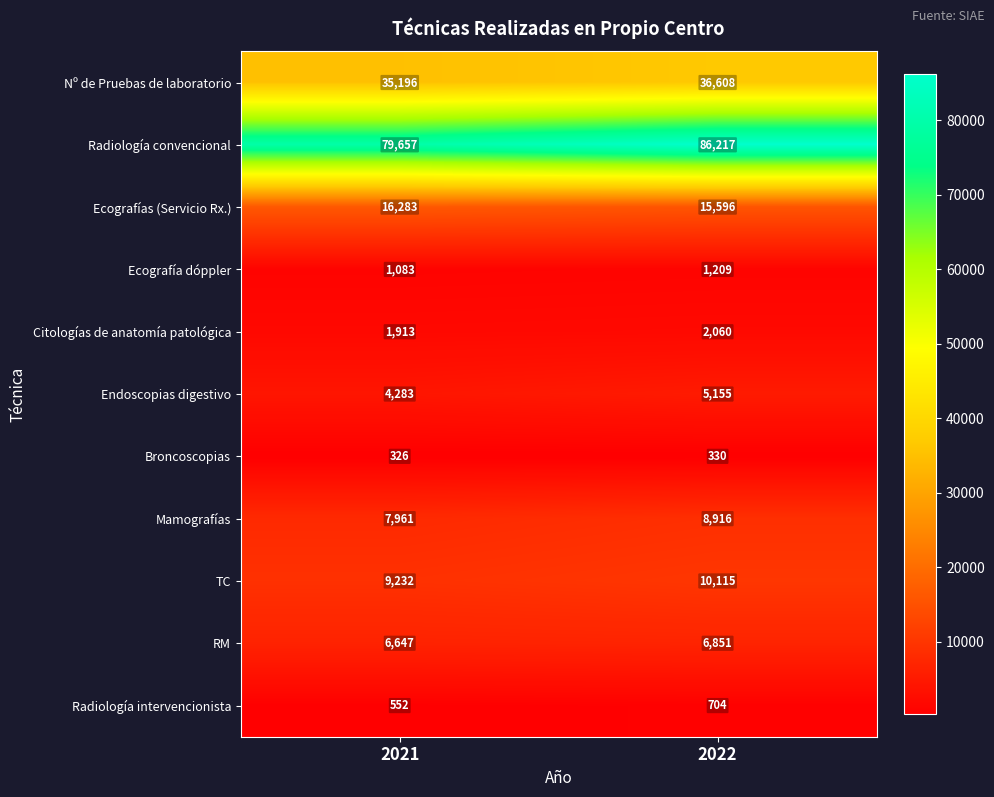

Which category has the highest value across all series?

2022